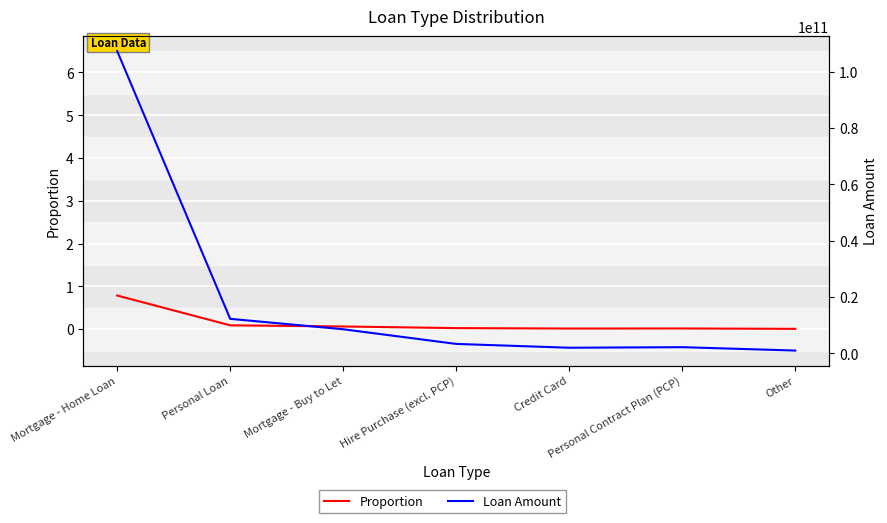

Reading left to right, what are all the values shown in this chart?

Proportion: 0.8	0.1	0.1	0.0	0.0	0.0	0.0
Loan Amount: 107311056197.0	12224878627.0	8532214492.0	3321657965.0	1966767626.0	2164335049.0	969992193.0